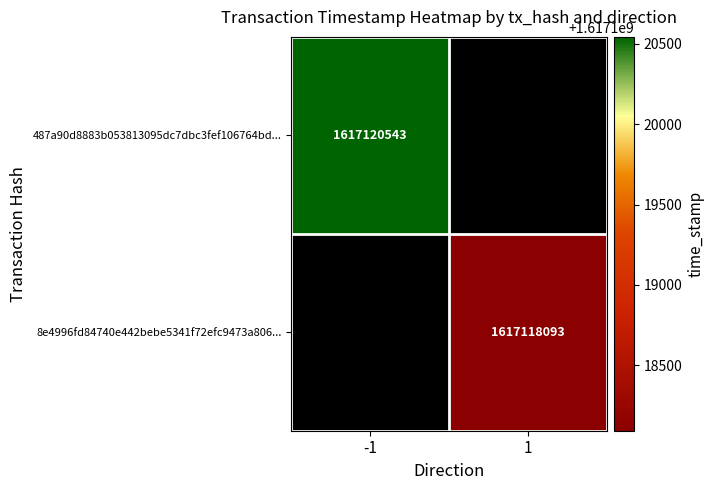

Is the value of 487a90d8883b053813095dc7dbc3fef106764bd... at -1 greater than the value of 8e4996fd84740e442bebe5341f72efc9473a806... at 1?

Yes